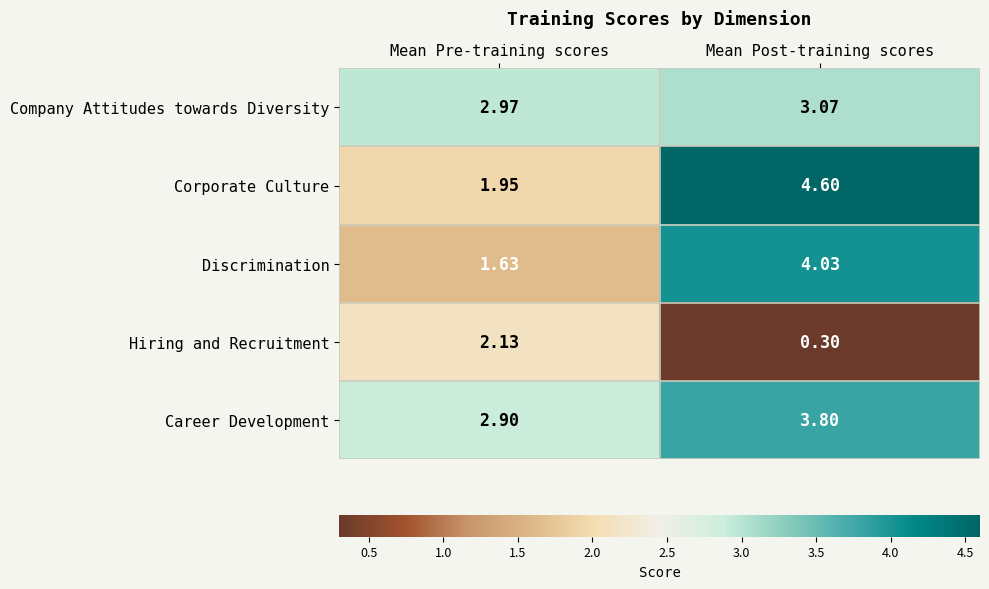

Which series has the largest total across all categories?

Career Development